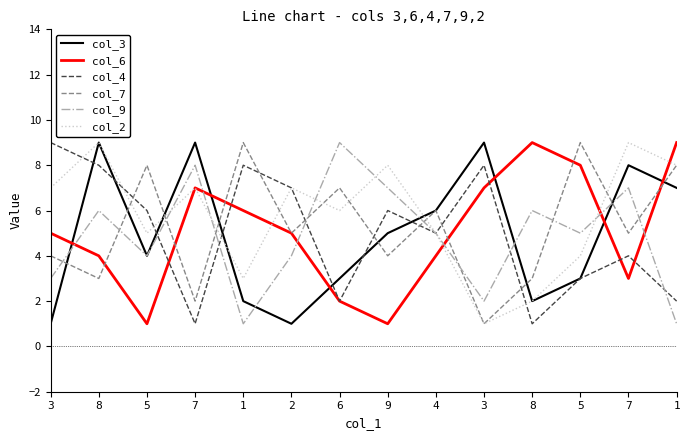

What is the sum of the col_4 values at 3 and 1?

11